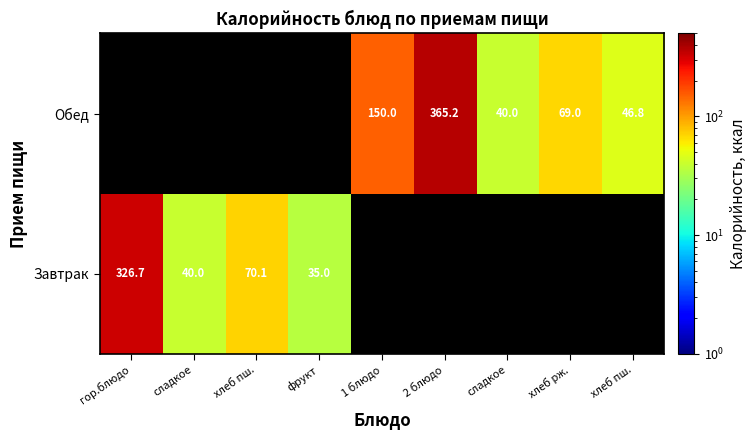

What is the greatest value displayed?

365.2